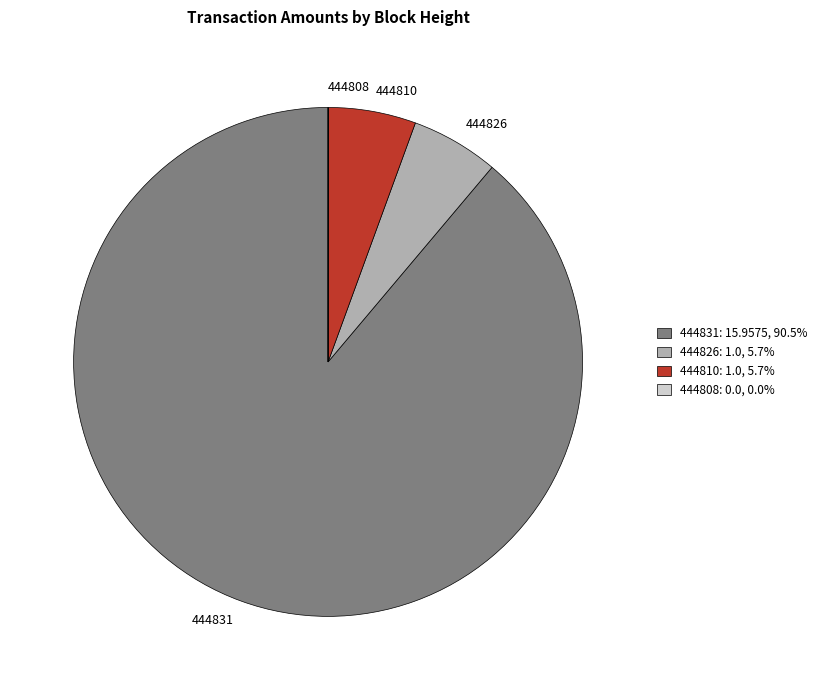

Which slice is the largest?

444831